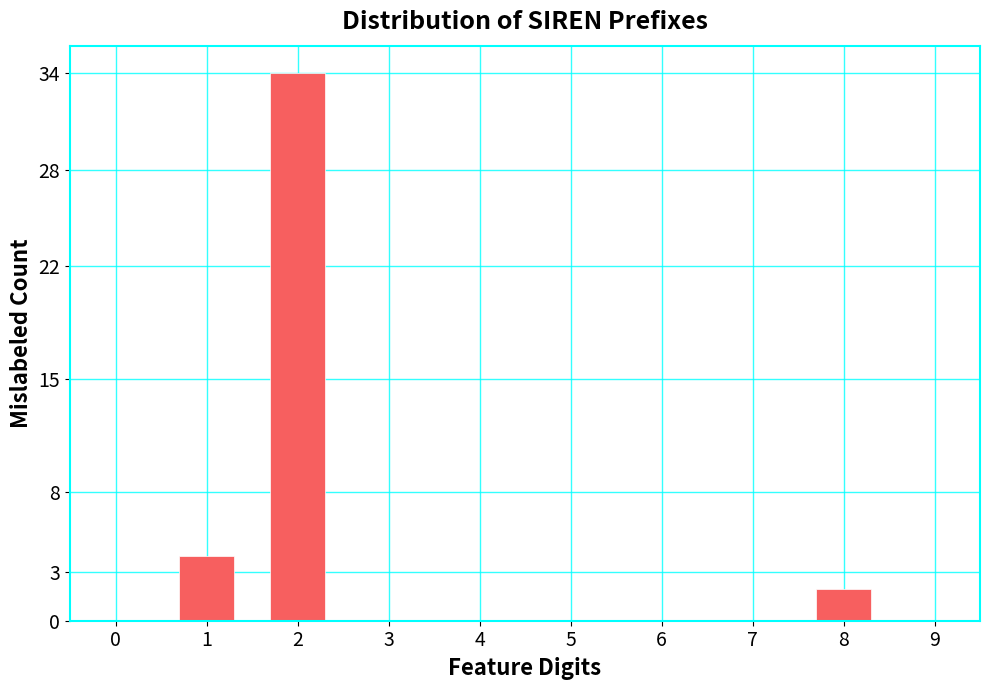

Reading right to left, transcribe all the data shown in this chart.

9=0	8=2	7=0	6=0	5=0	4=0	3=0	2=34	1=4	0=0